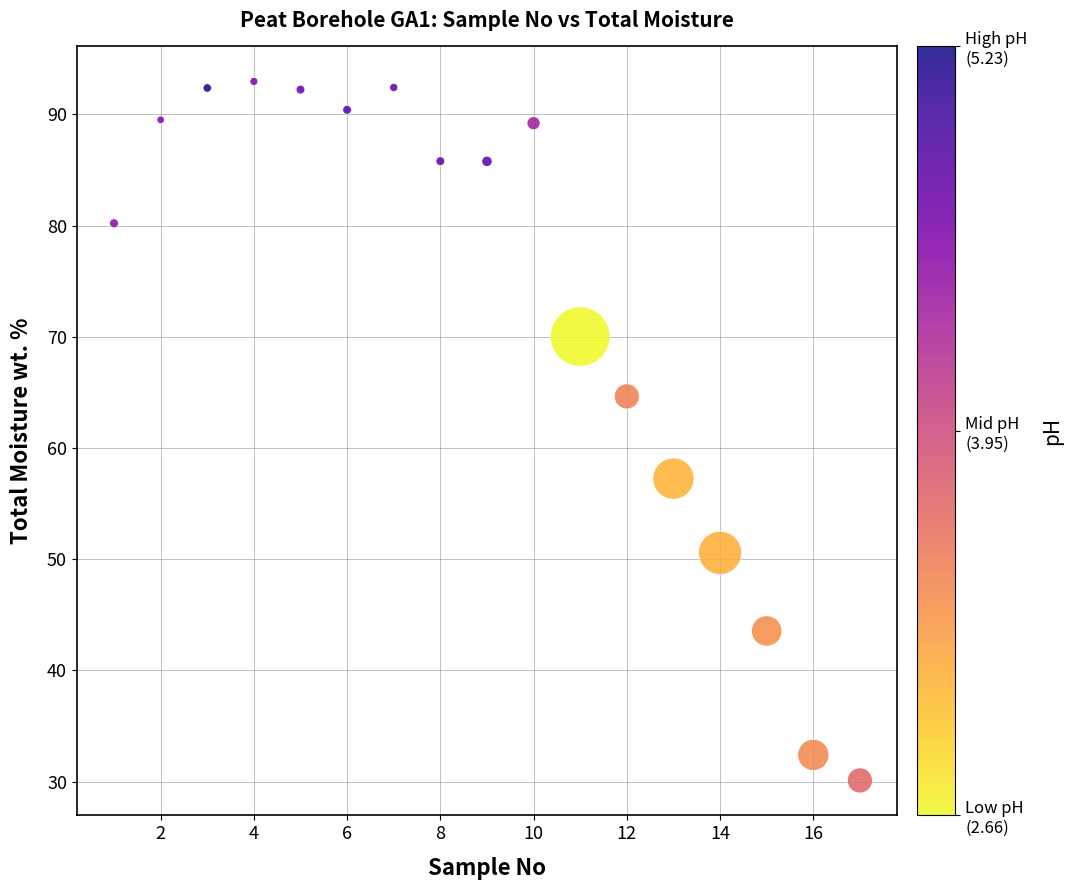

What is the range of X values (max minus min)?

16.0